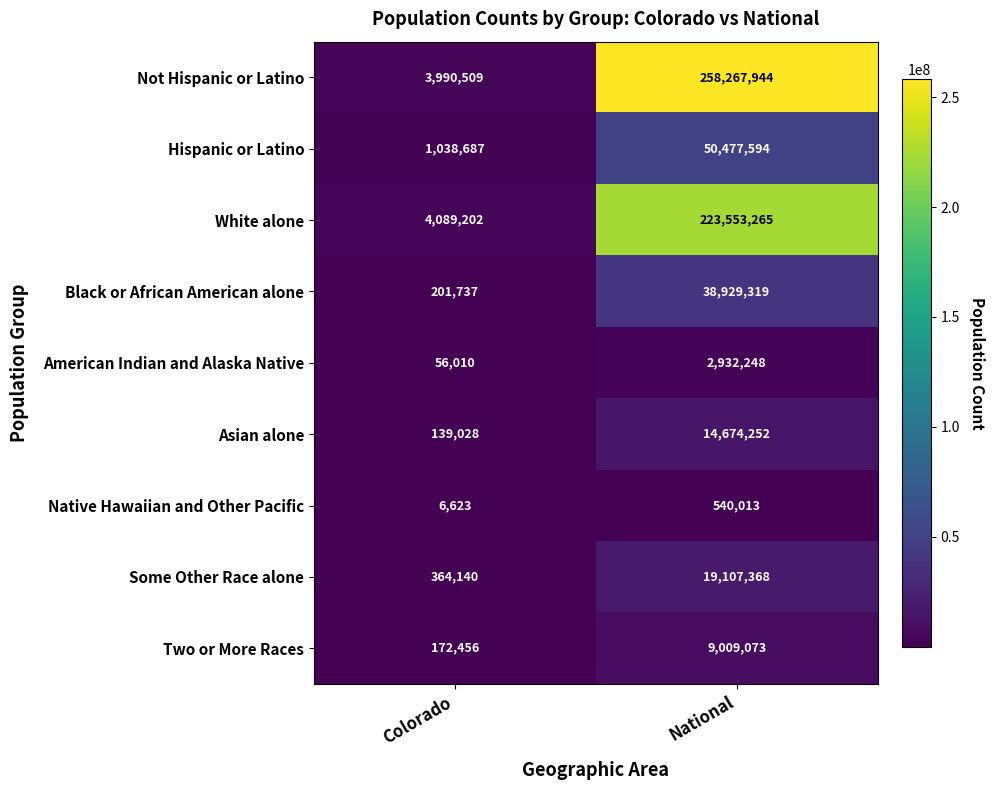

Reading left to right, extract all data points from this chart.

Not Hispanic or Latino: 3990509	258267944
Hispanic or Latino: 1038687	50477594
White alone: 4089202	223553265
Black or African American alone: 201737	38929319
American Indian and Alaska Native: 56010	2932248
Asian alone: 139028	14674252
Native Hawaiian and Other Pacific: 6623	540013
Some Other Race alone: 364140	19107368
Two or More Races: 172456	9009073